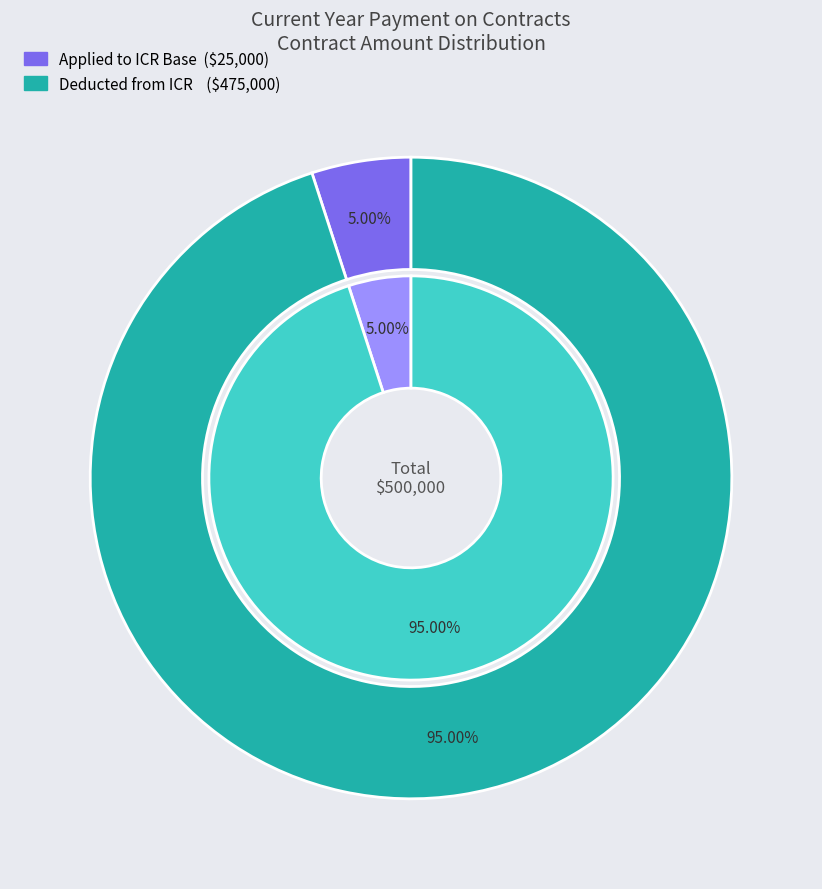

What is the change in value from Current Year Amount to Contract Amount Applied?

-475000